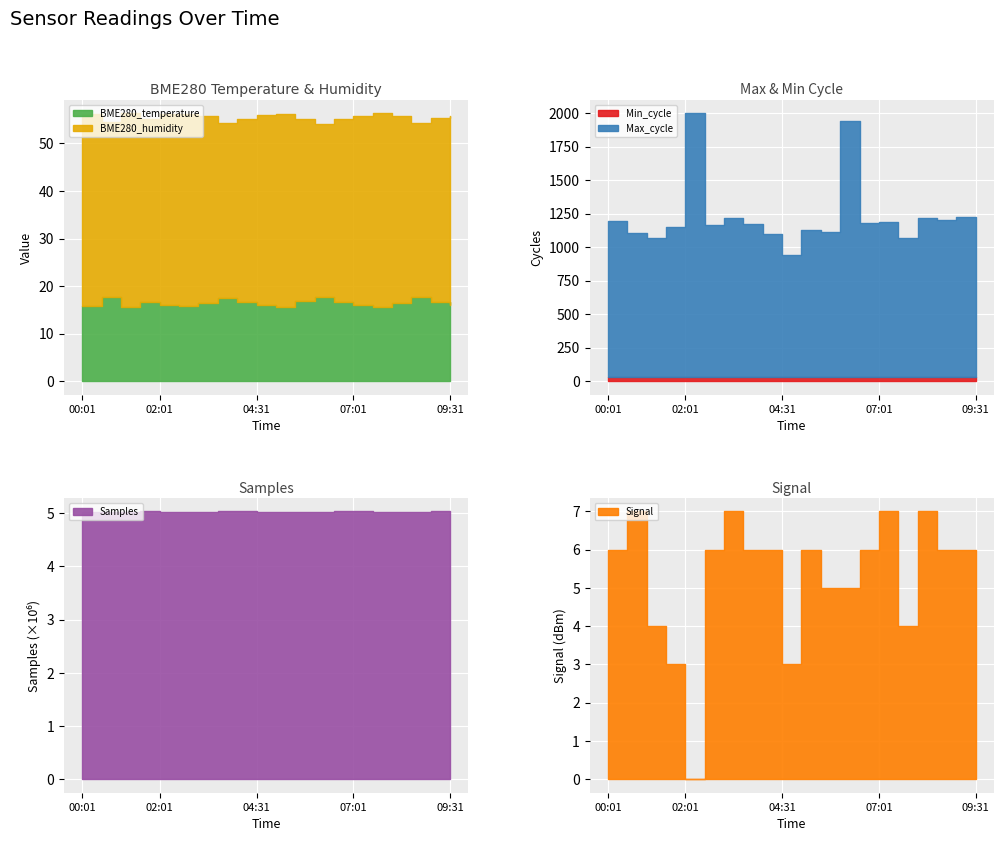

True or false: Signal and BME280_temperature intersect in this chart.

False